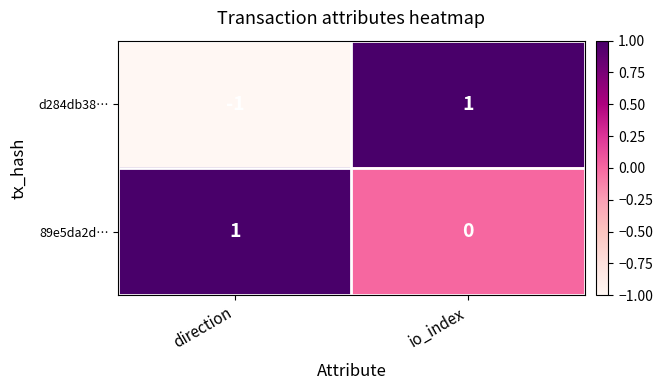

Reading left to right, list all the values displayed in this chart.

d284db38…: -1	1
89e5da2d…: 1	0